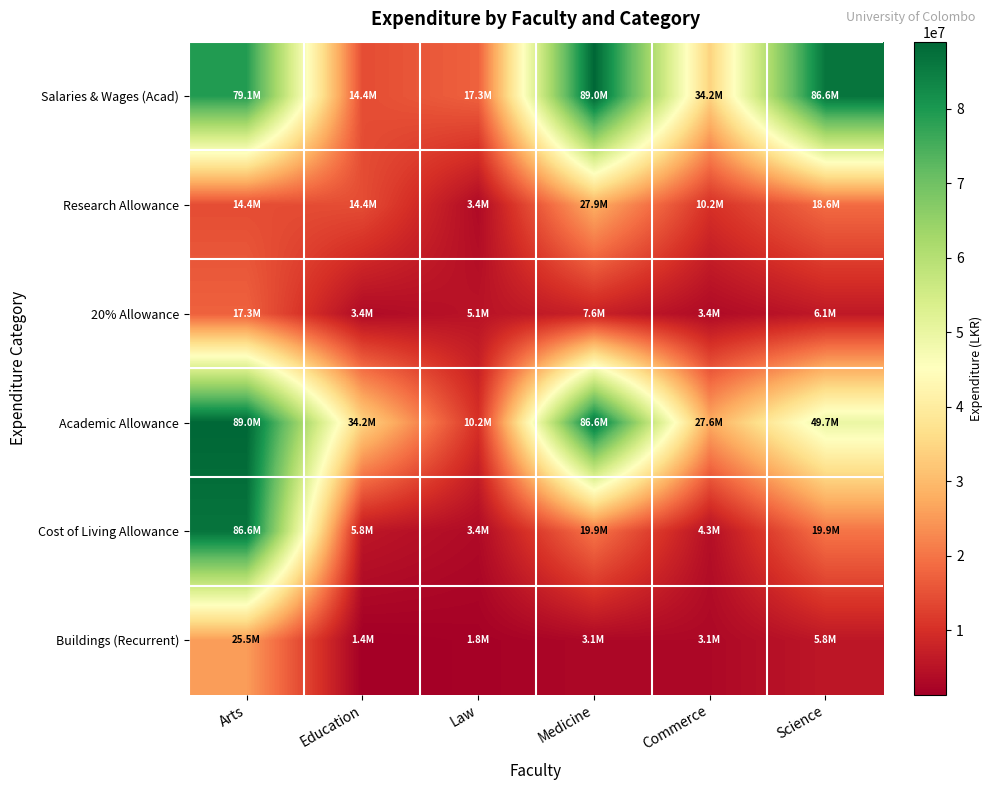

What is the minimum value shown in the chart?

1388940.6